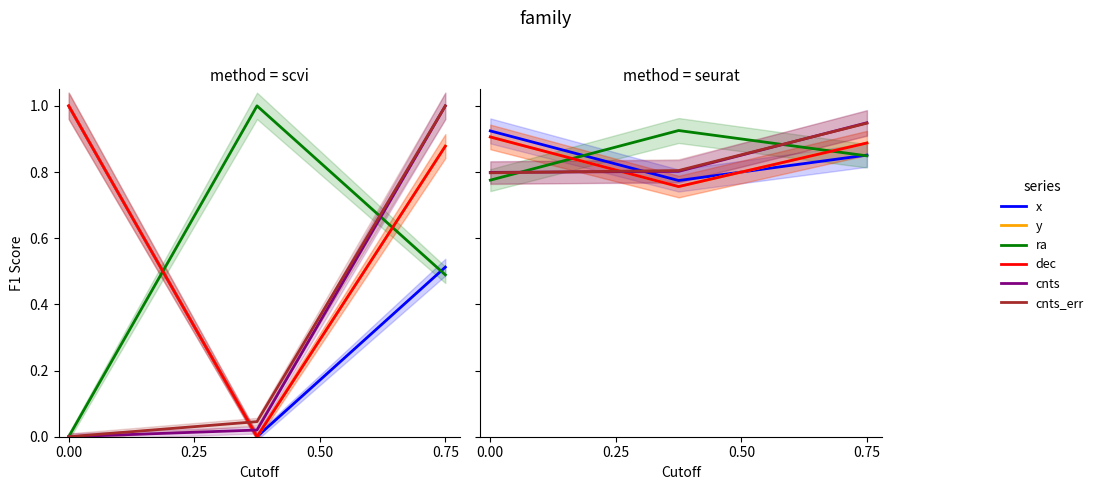

What is the sum of the cnts values at 0.25 and 0.00?

1.6